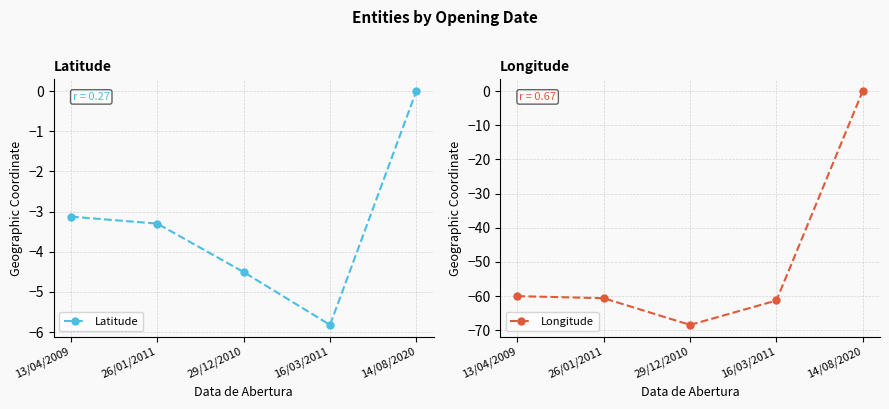

Which category has the highest value in the Longitude series?

14/08/2020